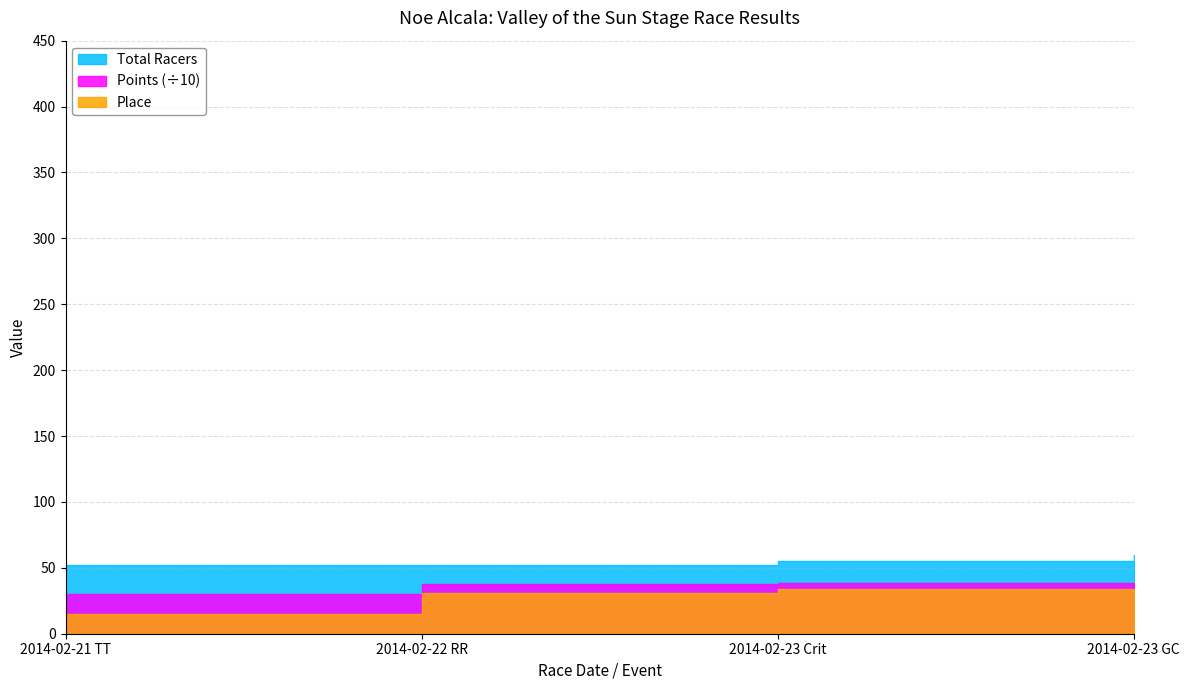

True or false: Points and Total Racers intersect in this chart.

False